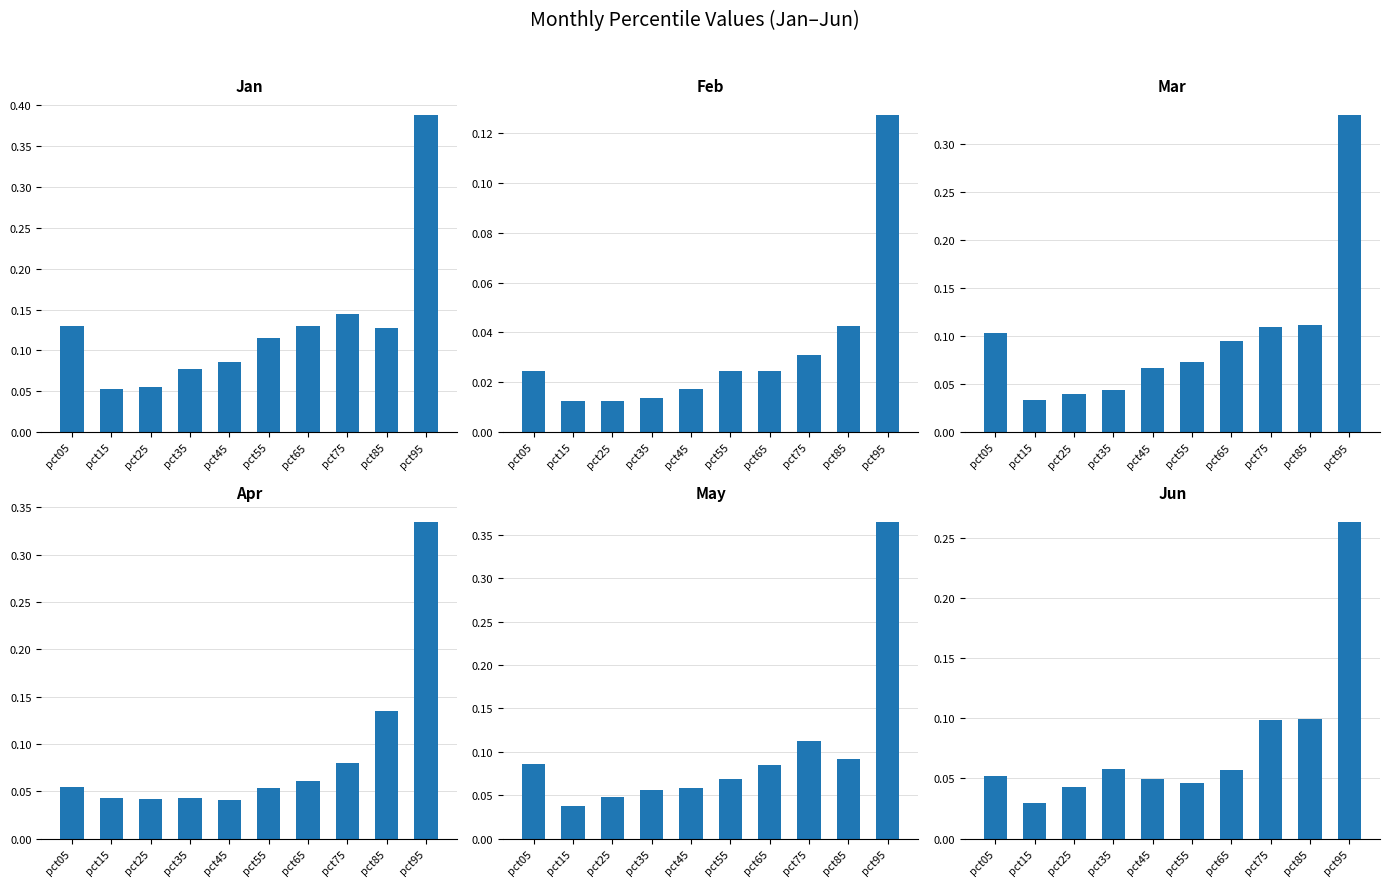

How many categories are shown in the chart?

10